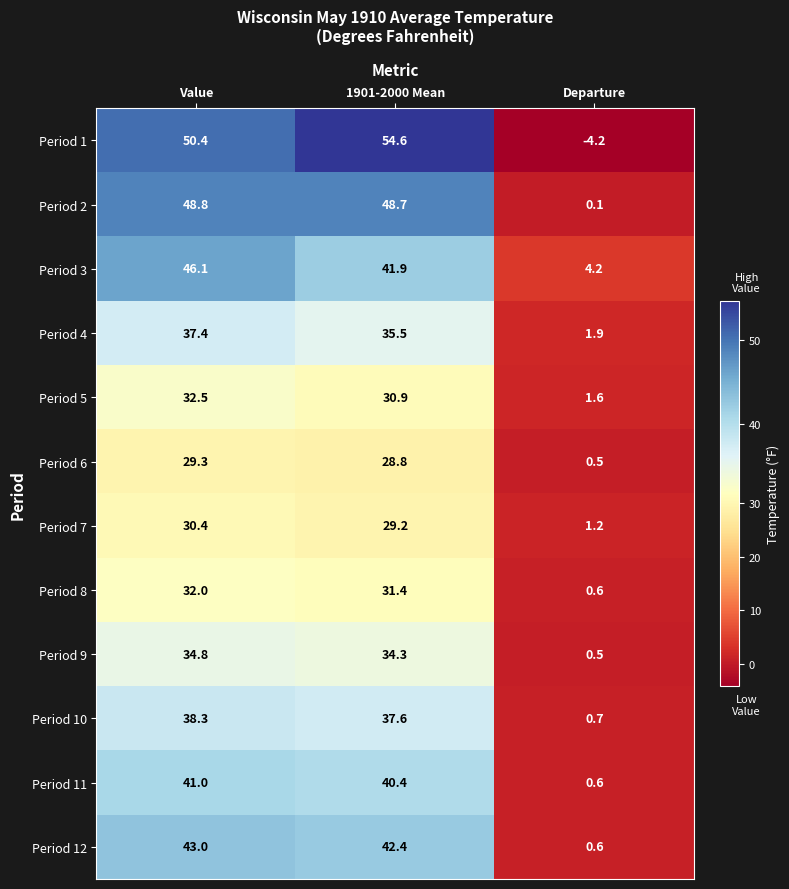

True or false: Period 9 has a value of 34.8 at Value.

True